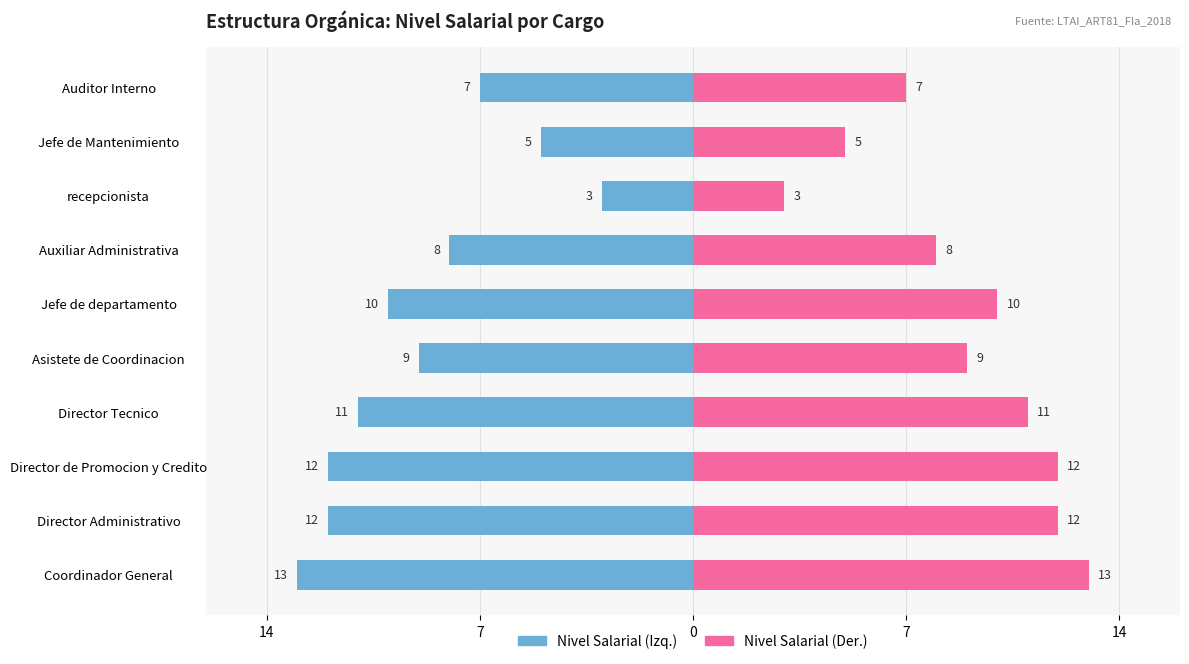

Which series has the largest total across all categories?

Nivel Salarial (derecha)